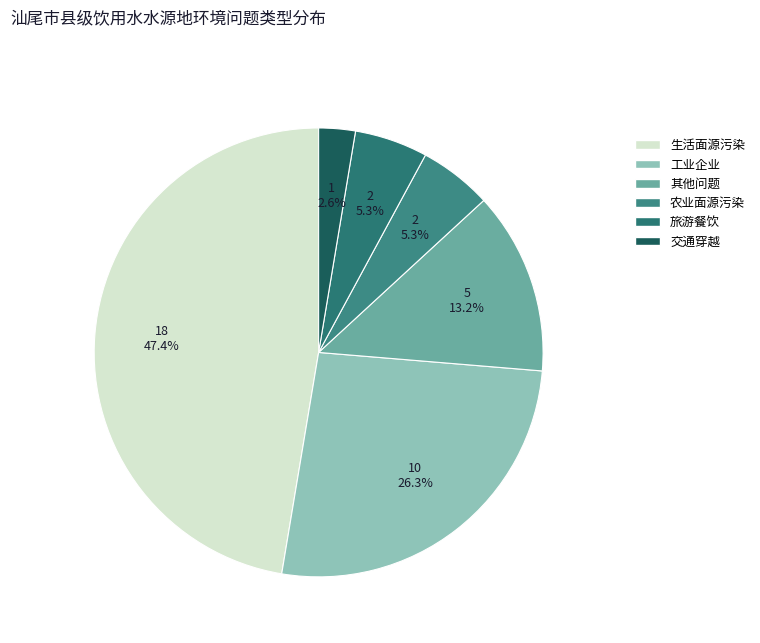

To the nearest percent, what is the difference between the 农业面源污染 and 其他问题 slice percentages?

8%